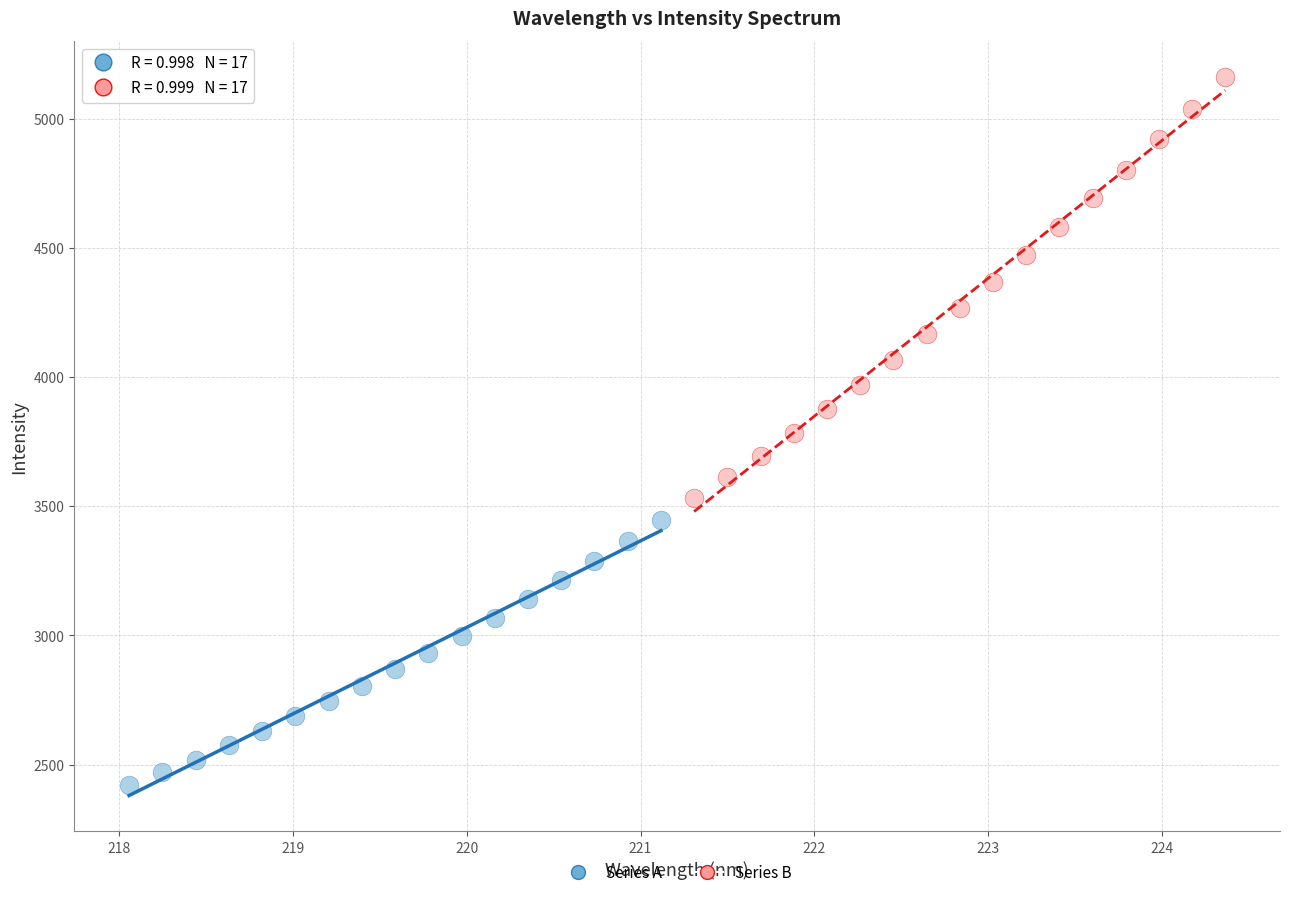

Which series has the widest spread of Y values?

Series B